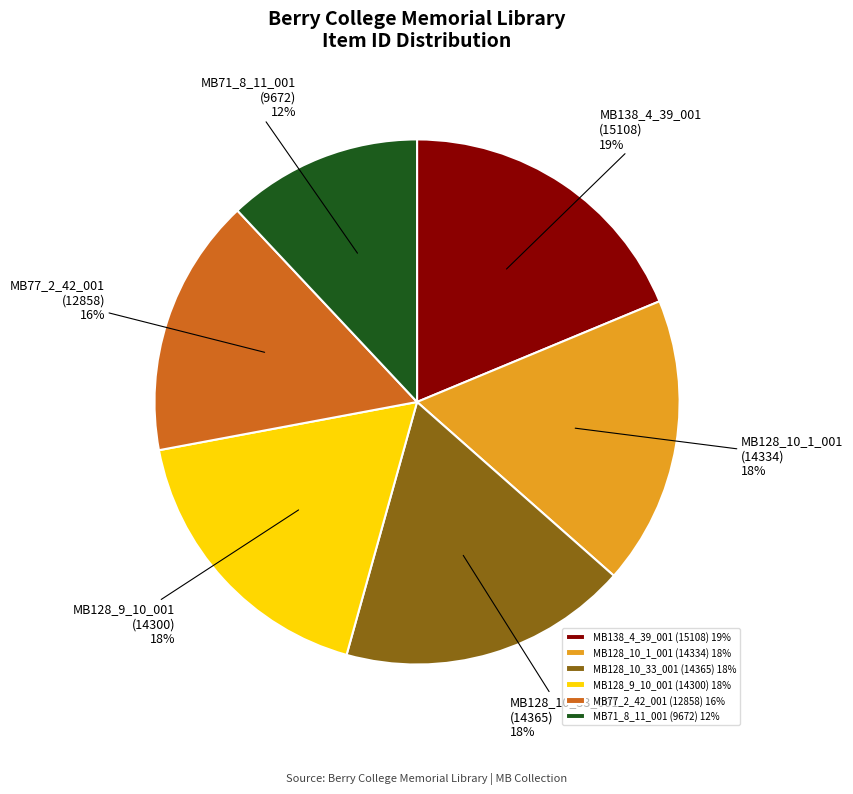

What percentage is the MB128_9_10_001 (14300) 18% slice, to the nearest percent?

18%